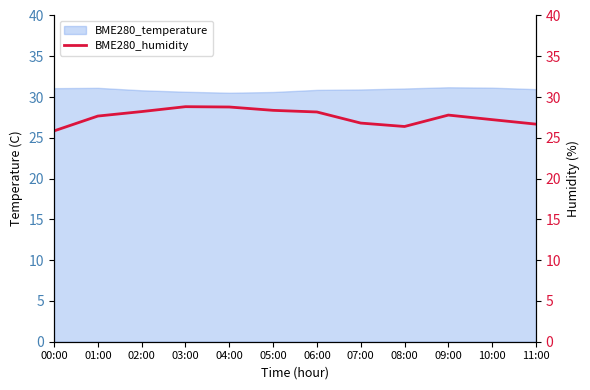

At which category does the data reach its first local peak?

03:00